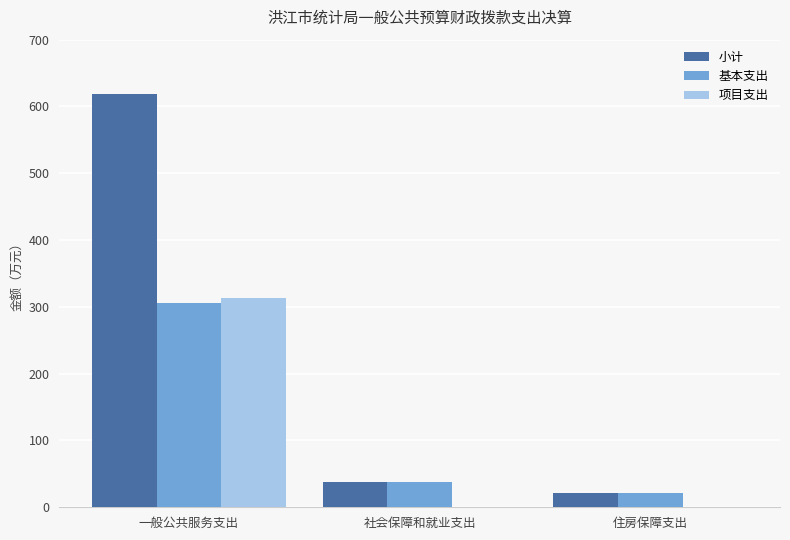

How many distinct data groups are displayed?

3